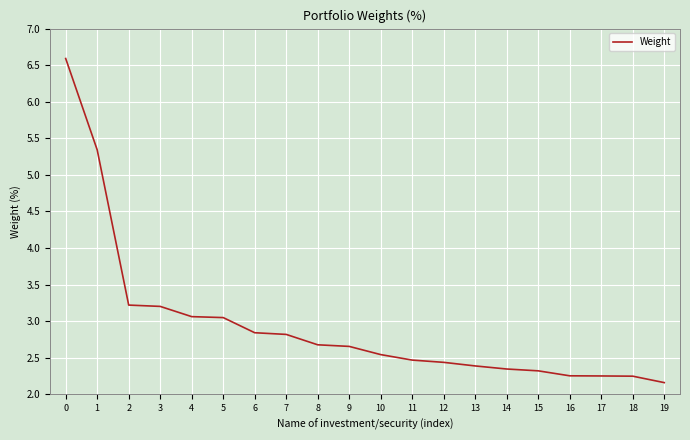

Is it true that the value at 10 is 2.5?

True